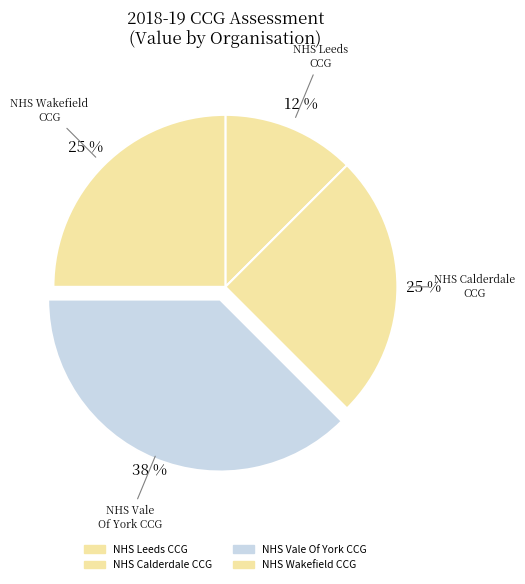

True or false: NHS Vale Of York CCG accounts for 32% of the total.

False